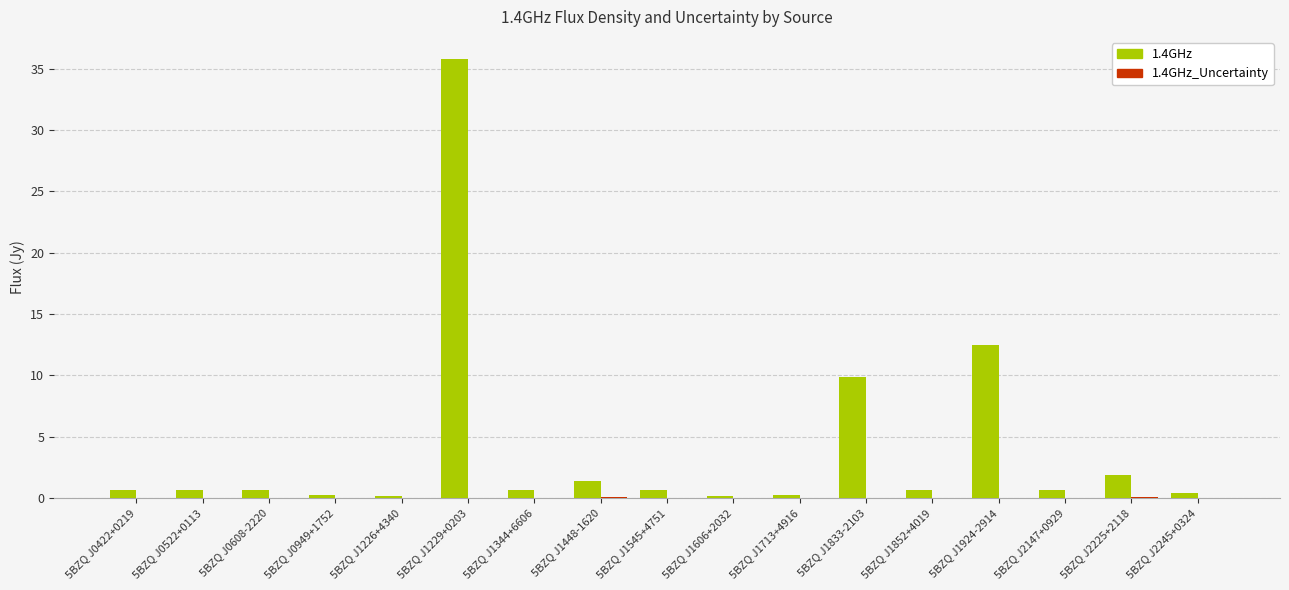

True or false: 1.4GHz has a value of 0.3 at 5BZQ J0949+1752.

True